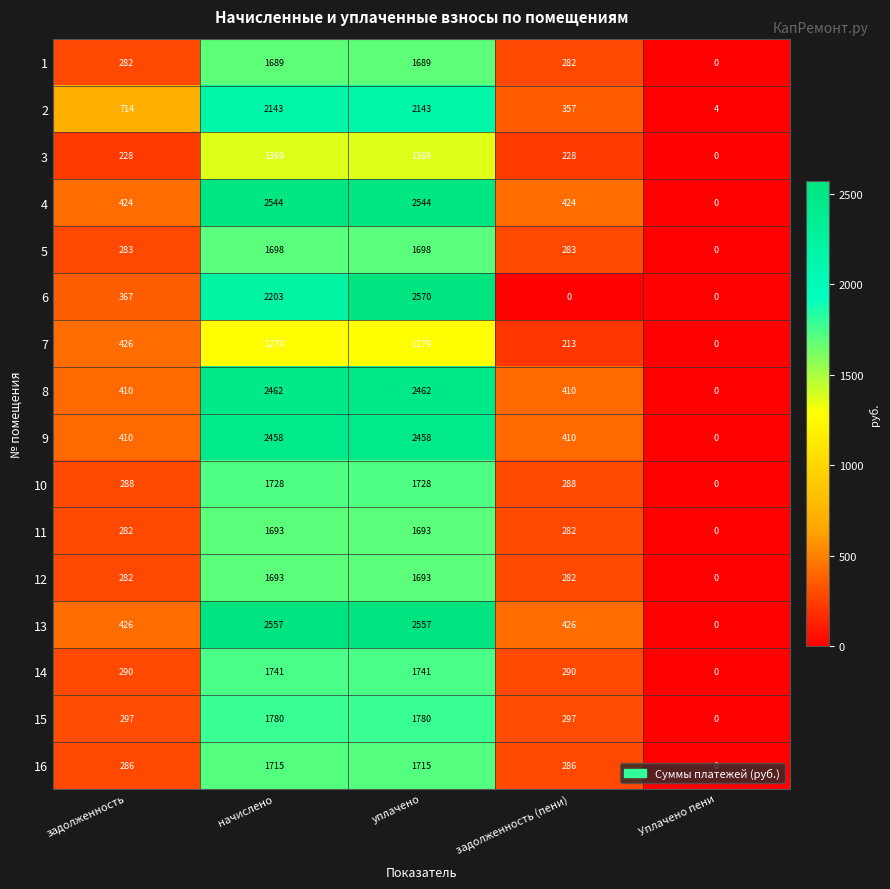

What is the difference between the highest and lowest values at задолженность?

486